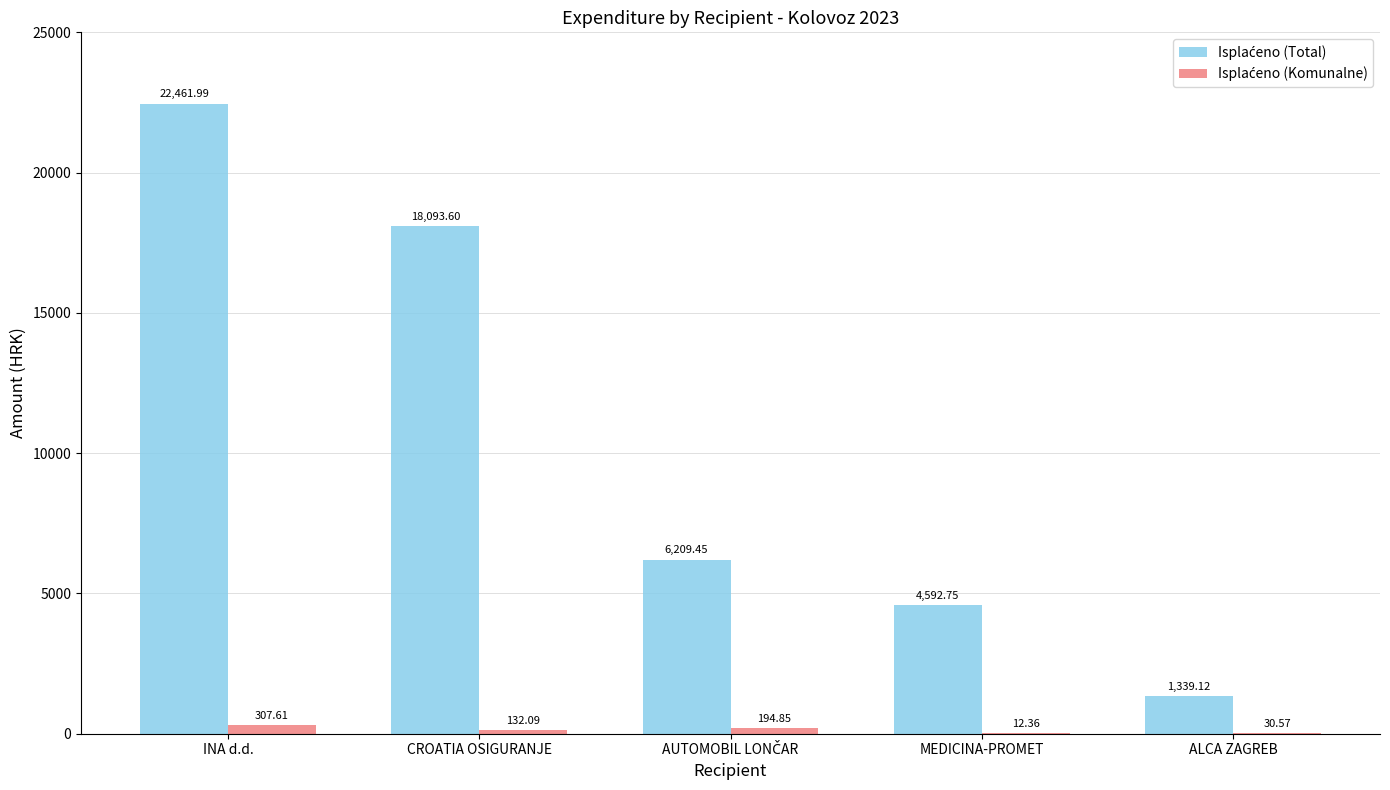

What is the total value across all series at INA d.d.?

22769.6